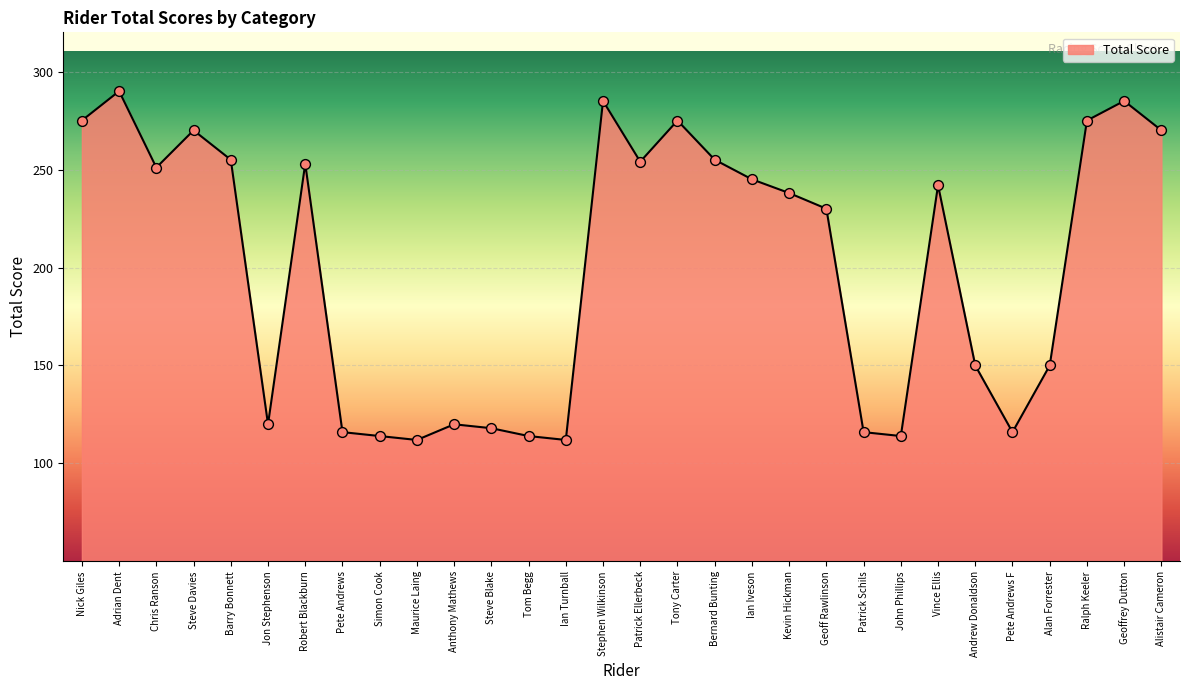

What is the change in value from Barry Bonnett to Patrick Schils?

-139